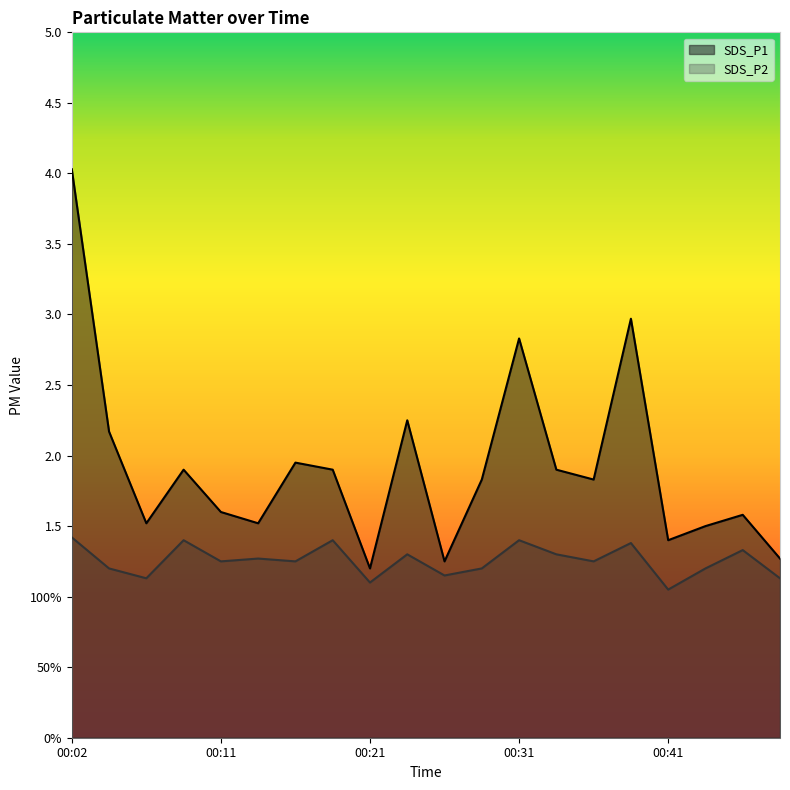

True or false: SDS_P2 has a value of 1.3 at 00:24.

True